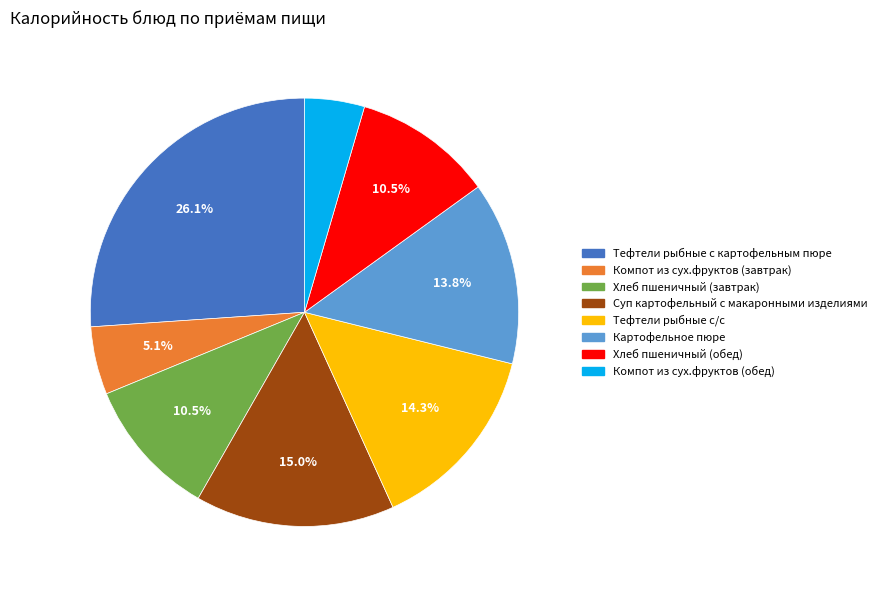

What is the largest slice in the pie chart?

Тефтели рыбные с картофельным пюре